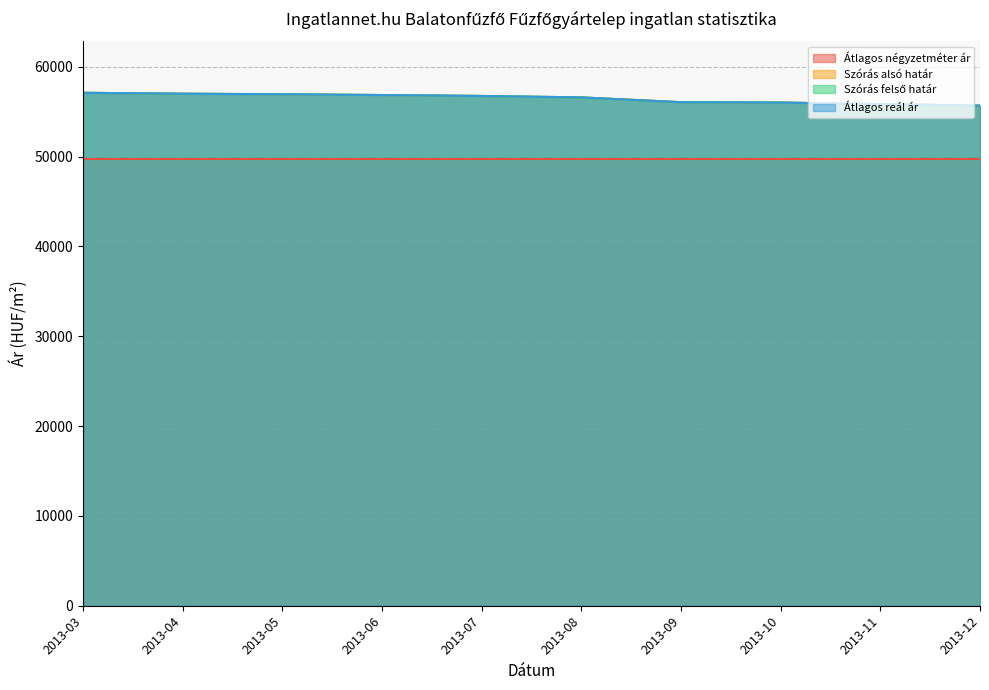

What is the total value across all series at 2013-04?

170964